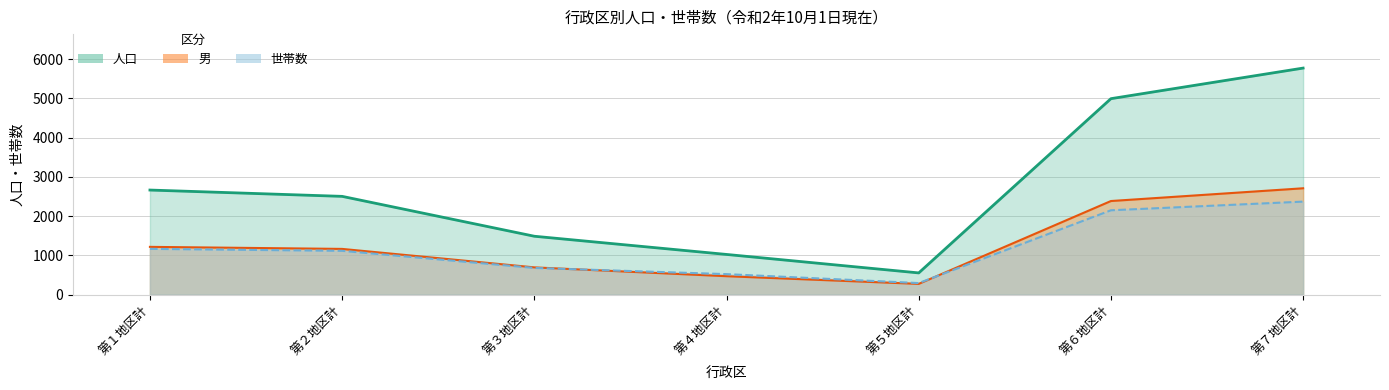

What is the sum of the 男 values at 第４地区計 and 第７地区計?

3178